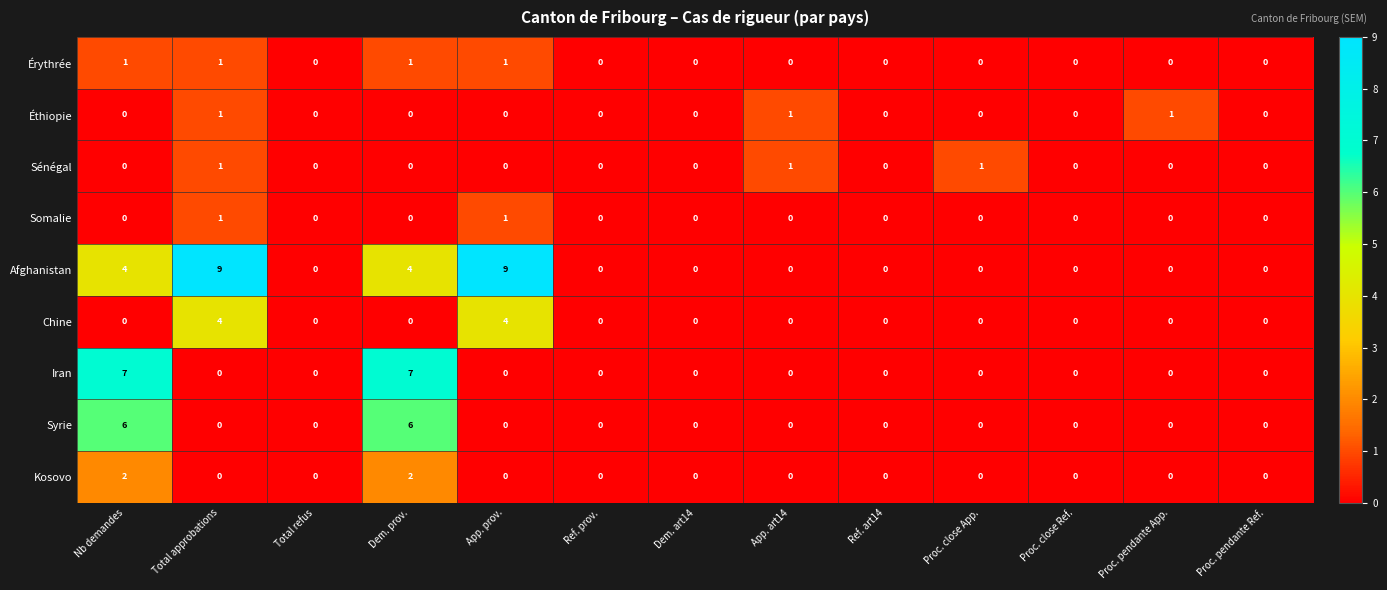

What is the spread (max minus min) of values at App. art14?

1